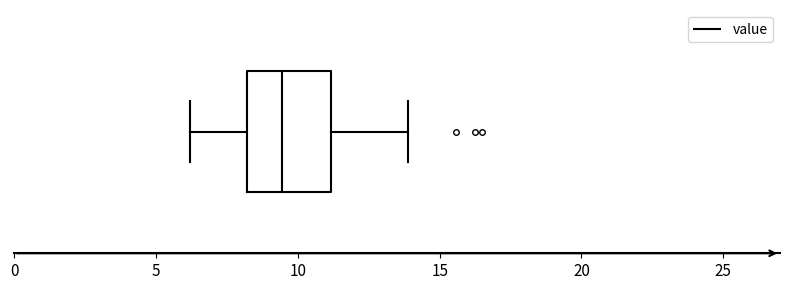

Where is the right edge of the box on the x-axis? The values are not printed on the chart, so give them approximately, as read against the axis.

11.0